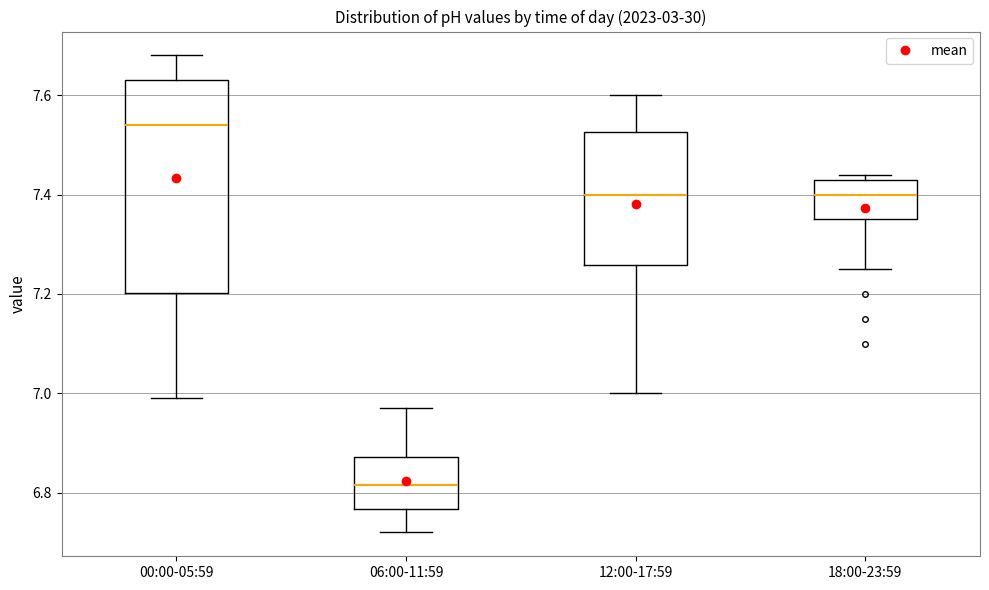

Which box is the tallest, from its lower edge to its upper edge?

00:00-05:59